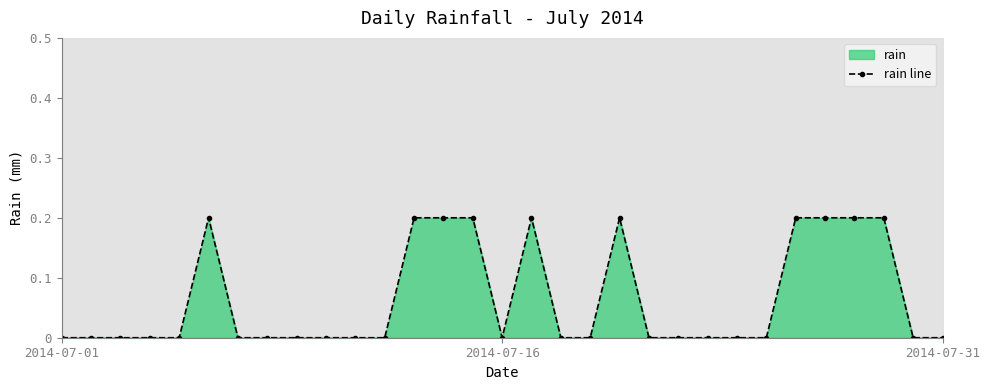

What is the difference between the maximum and second lowest values?

0.2